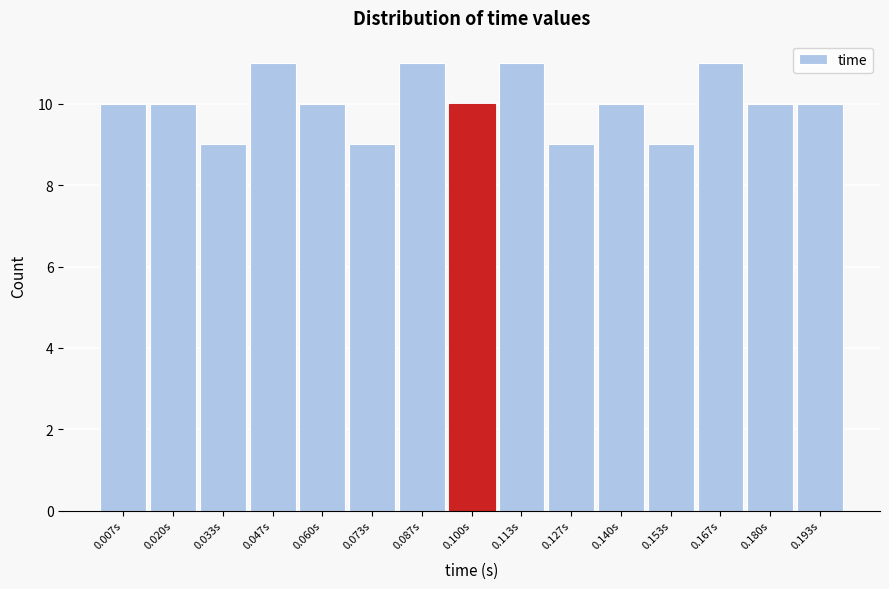

Reading left to right, list every bar in this chart as the range it spans on the x-axis followed by its height. Neither the bar edges nor the heights are printed on the chart, so give them approximately, as read against the axes.

0.000 to 0.014: 10
0.014 to 0.026: 10
0.026 to 0.040: 9
0.040 to 0.054: 11
0.054 to 0.066: 10
0.066 to 0.080: 9
0.080 to 0.094: 11
0.094 to 0.106: 10
0.106 to 0.120: 11
0.120 to 0.134: 9
0.134 to 0.146: 10
0.146 to 0.160: 9
0.160 to 0.174: 11
0.174 to 0.186: 10
0.186 to 0.200: 10